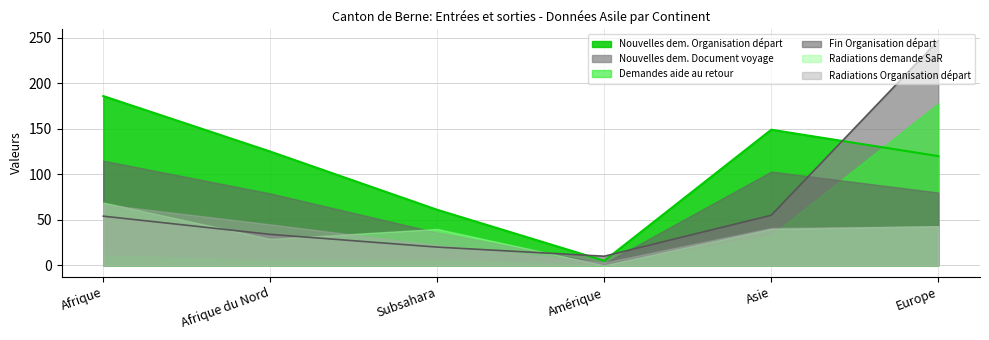

Where is the first local maximum for Fin Organisation départ?

Asie